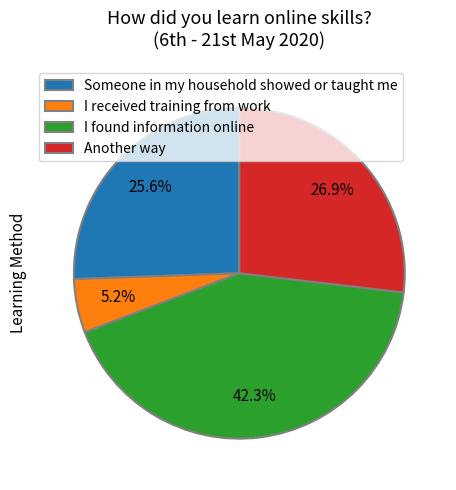

How many slices are in this pie chart?

4